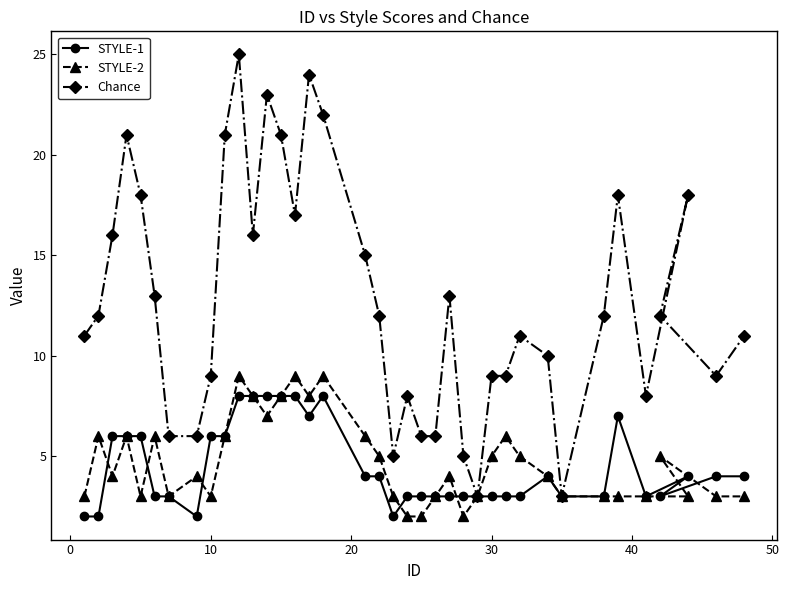

How many interior local peaks does the STYLE-1 series have?

4